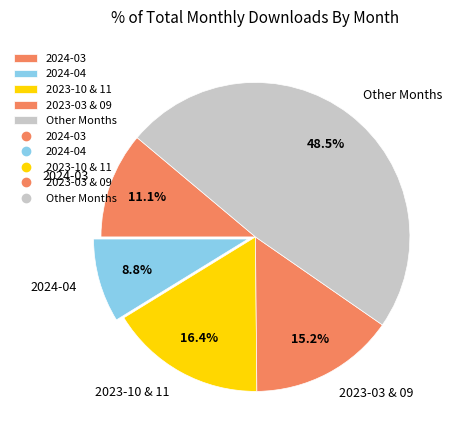

How many segments does this pie chart have?

5